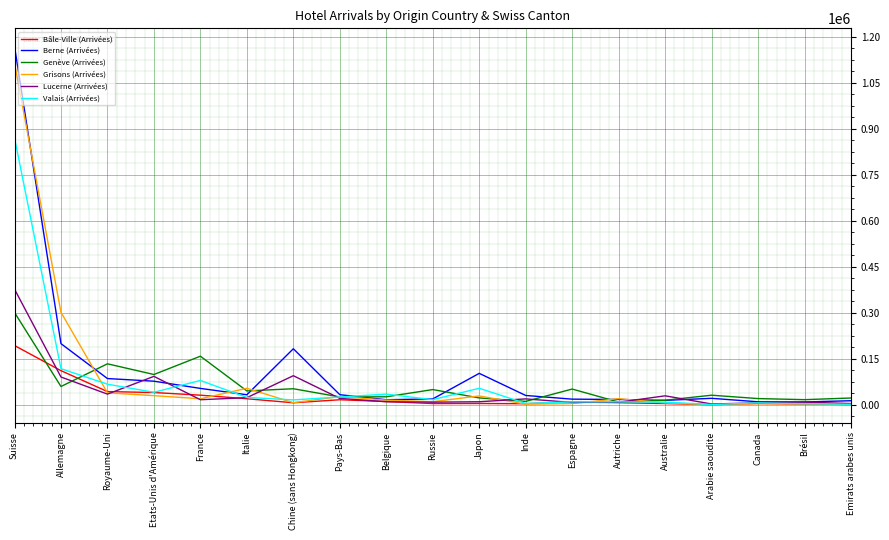

Where is Grisons (Arrivées) nearest to the value 557903?

Allemagne